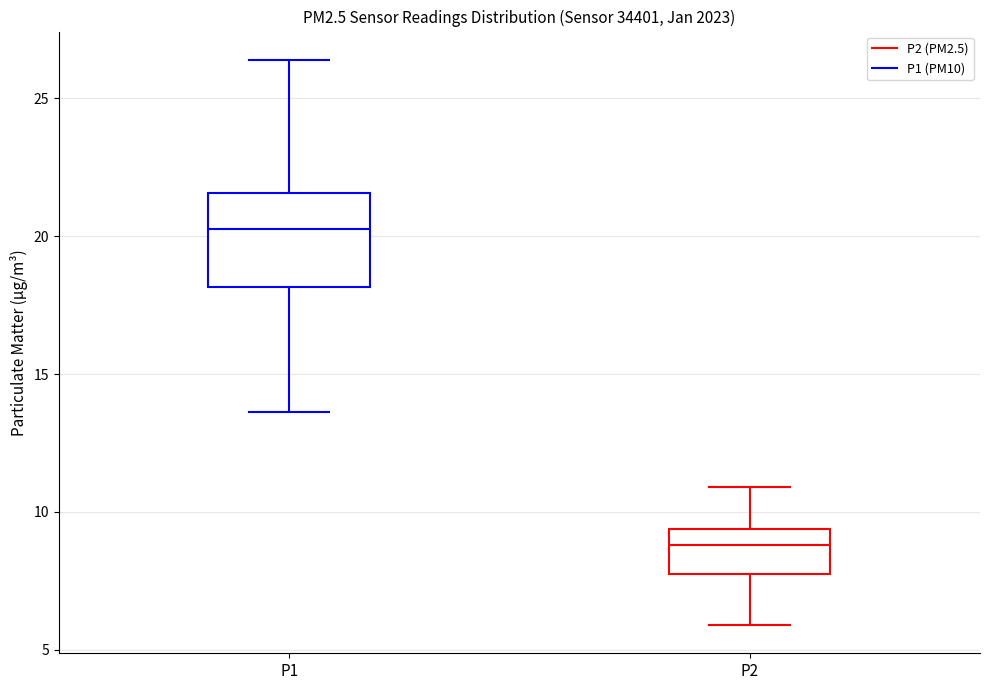

Which box's median line is the highest?

P1